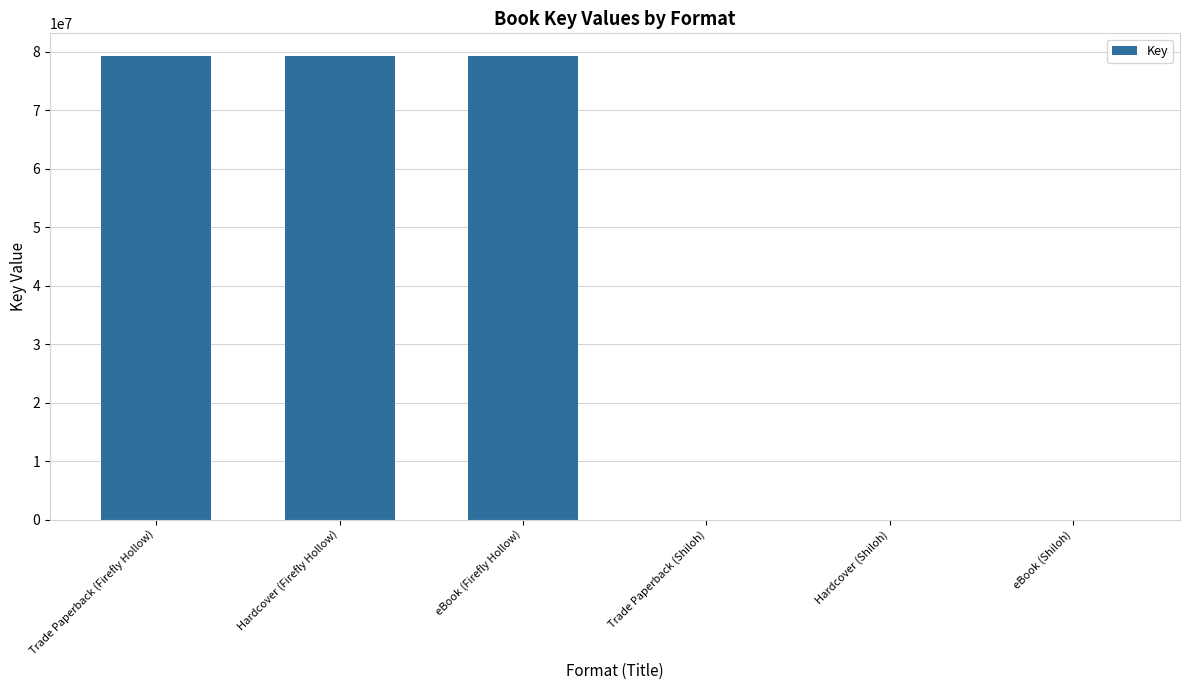

The chart shows a value of 47724789 at eBook (Firefly Hollow). True or false?

False